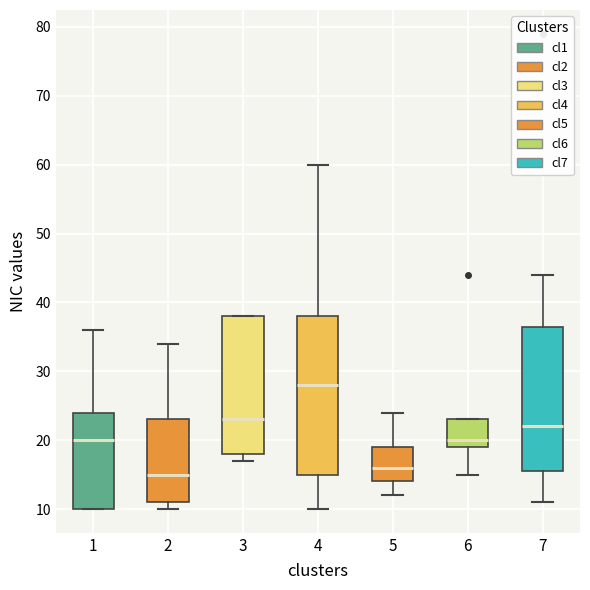

Where does the median line of the box at x = 2 sit on the y-axis? The values are not printed on the chart, so give them approximately, as read against the axis.

15